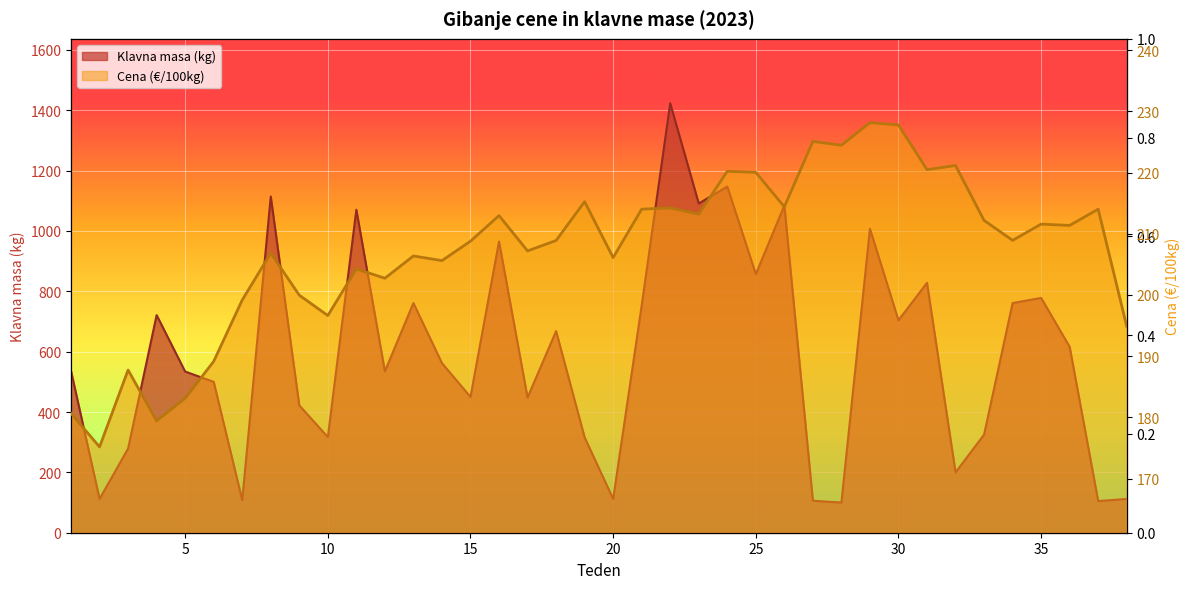

Which series changed the most between 21 and 29?

Klavna masa (kg)